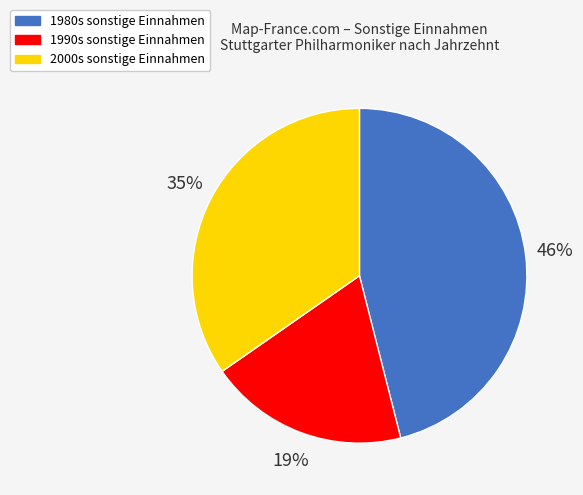

To the nearest percent, what is the average slice percentage?

33%